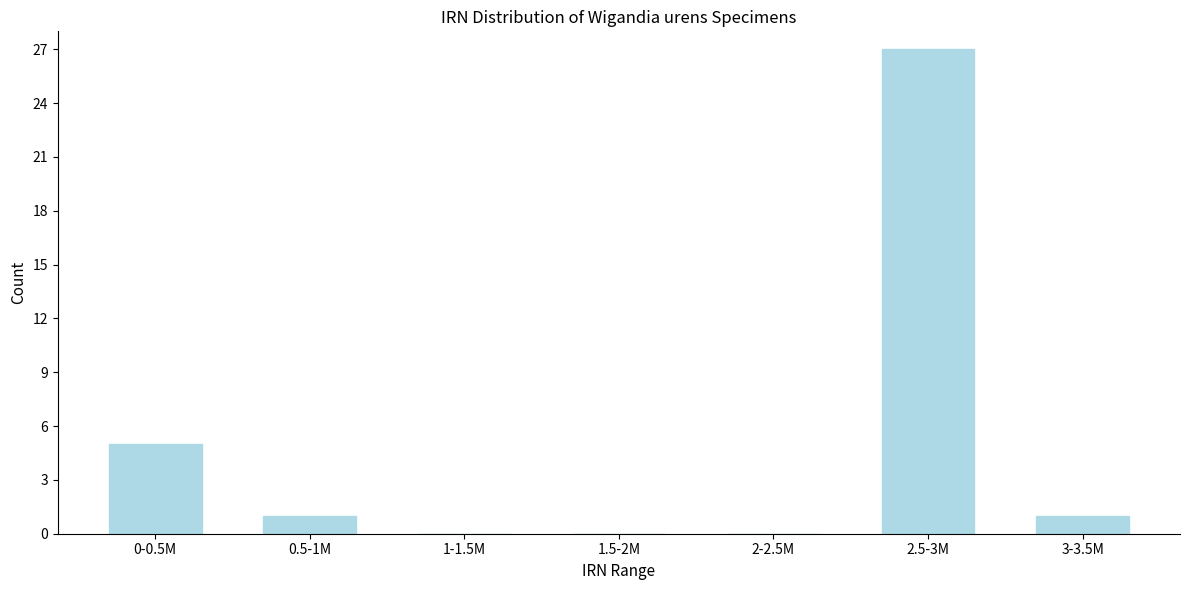

Reading left to right, list all the values displayed in this chart.

0-0.5M=5	0.5-1M=1	1-1.5M=0	1.5-2M=0	2-2.5M=0	2.5-3M=27	3-3.5M=1